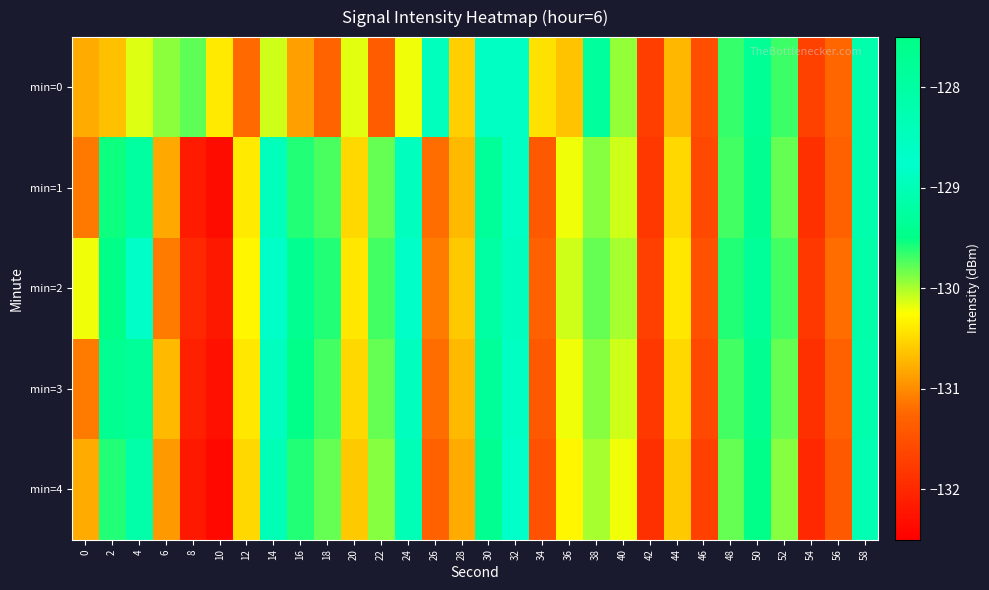

Reading left to right, extract all data points from this chart.

min=0: 0=-130.8	2=-130.6	4=-130.2	6=-129.9	8=-129.8	10=-130.4	12=-131.2	14=-130.1	16=-130.9	18=-131.3	20=-130.2	22=-131.4	24=-130.2	26=-128.5	28=-130.6	30=-128.9	32=-128.6	34=-130.4	36=-130.6	38=-129.3	40=-129.9	42=-131.7	44=-130.7	46=-131.5	48=-129.7	50=-129.4	52=-129.7	54=-131.7	56=-131.2	58=-128.2
min=1: 0=-131.1	2=-129.5	4=-128.0	6=-130.8	8=-132.2	10=-132.3	12=-130.4	14=-128.9	16=-129.6	18=-129.7	20=-130.5	22=-129.8	24=-128.9	26=-131.2	28=-130.7	30=-129.3	32=-128.6	34=-131.4	36=-130.2	38=-129.9	40=-130.1	42=-131.8	44=-130.5	46=-131.6	48=-129.7	50=-129.4	52=-129.8	54=-131.9	56=-131.3	58=-128.2
min=2: 0=-130.2	2=-129.5	4=-128.8	6=-131.1	8=-132.0	10=-132.2	12=-130.3	14=-128.8	16=-129.4	18=-129.6	20=-130.4	22=-129.7	24=-128.8	26=-131.1	28=-130.6	30=-129.2	32=-128.5	34=-131.3	36=-130.1	38=-129.8	40=-130.0	42=-131.7	44=-130.4	46=-131.5	48=-129.6	50=-129.3	52=-129.7	54=-131.8	56=-131.2	58=-128.1
min=3: 0=-131.1	2=-129.4	4=-127.8	6=-130.7	8=-132.1	10=-132.3	12=-130.4	14=-128.9	16=-129.5	18=-129.7	20=-130.5	22=-129.8	24=-128.9	26=-131.2	28=-130.7	30=-129.3	32=-128.6	34=-131.4	36=-130.2	38=-129.9	40=-130.1	42=-131.8	44=-130.5	46=-131.6	48=-129.7	50=-129.4	52=-129.8	54=-131.9	56=-131.3	58=-128.2
min=4: 0=-130.8	2=-129.6	4=-128.1	6=-130.9	8=-132.2	10=-132.4	12=-130.5	14=-129.0	16=-129.6	18=-129.8	20=-130.6	22=-129.9	24=-129.0	26=-131.3	28=-130.8	30=-129.4	32=-128.7	34=-131.5	36=-130.3	38=-130.0	40=-130.2	42=-131.9	44=-130.6	46=-131.7	48=-129.8	50=-129.5	52=-129.9	54=-132.0	56=-131.4	58=-128.3